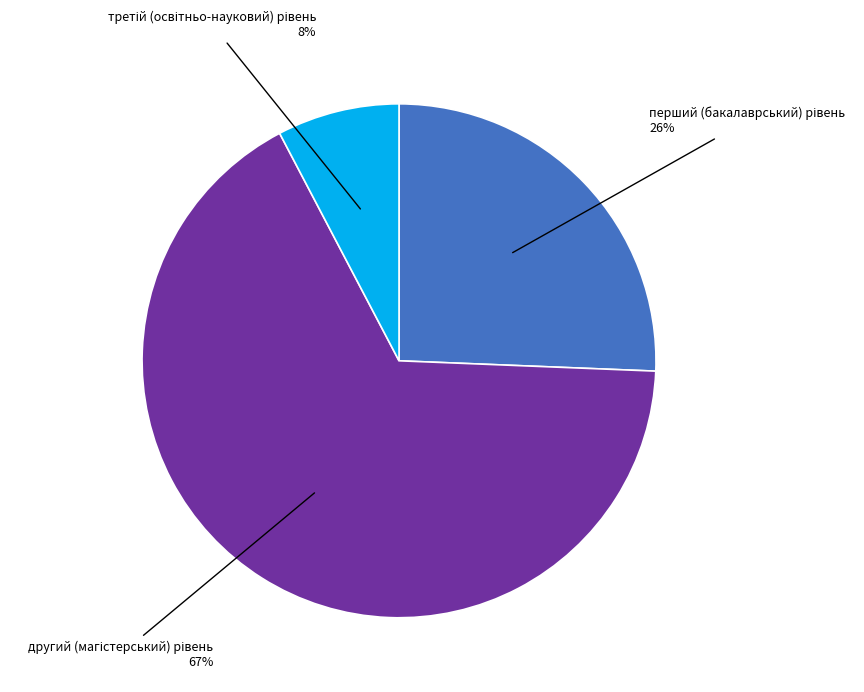

To the nearest percent, what is the average slice percentage?

33%